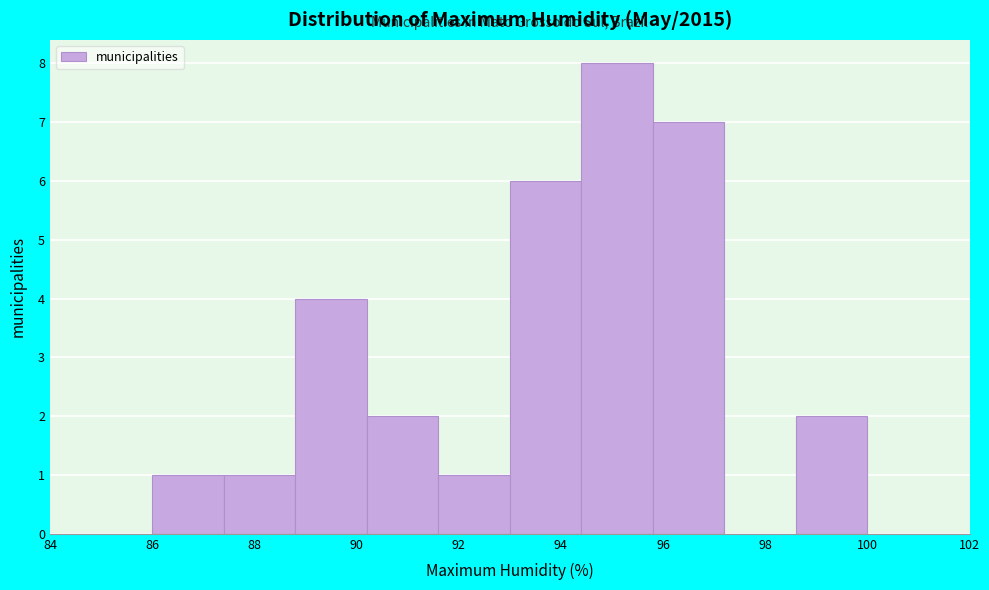

What is the height of the bar covering 88.8 to 90.2 on the x-axis? The values are not printed on the chart, so give them approximately, as read against the axis.

4